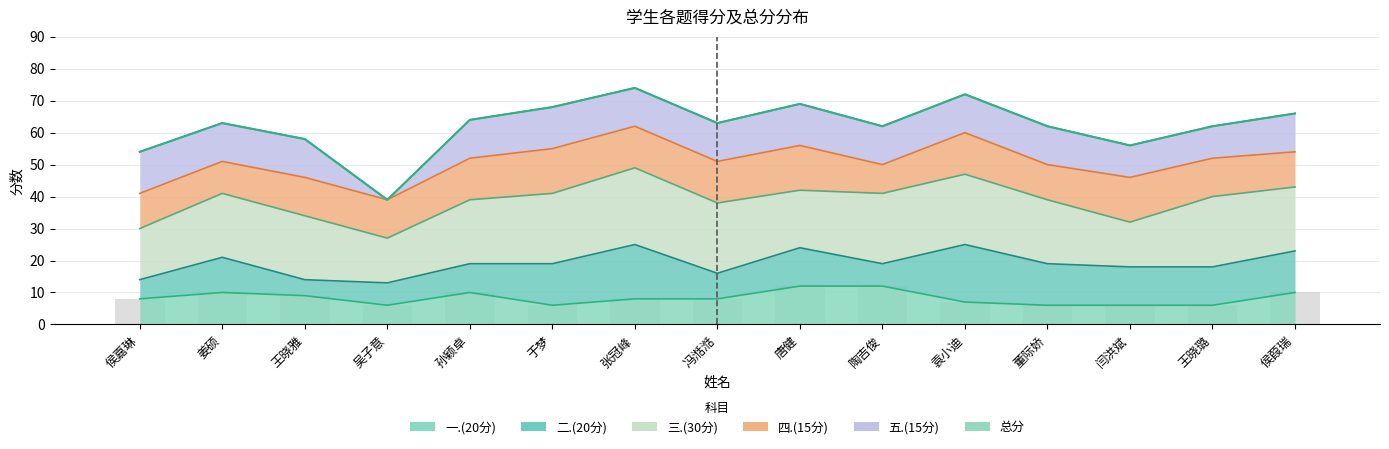

What is the label of the 10th bar from the left?

陶吉俊